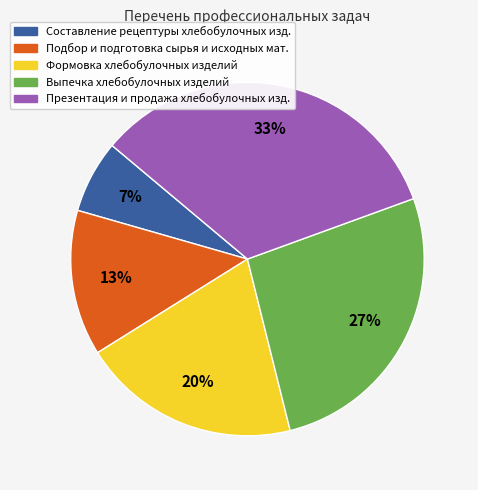

Is there a majority slice in this chart?

No